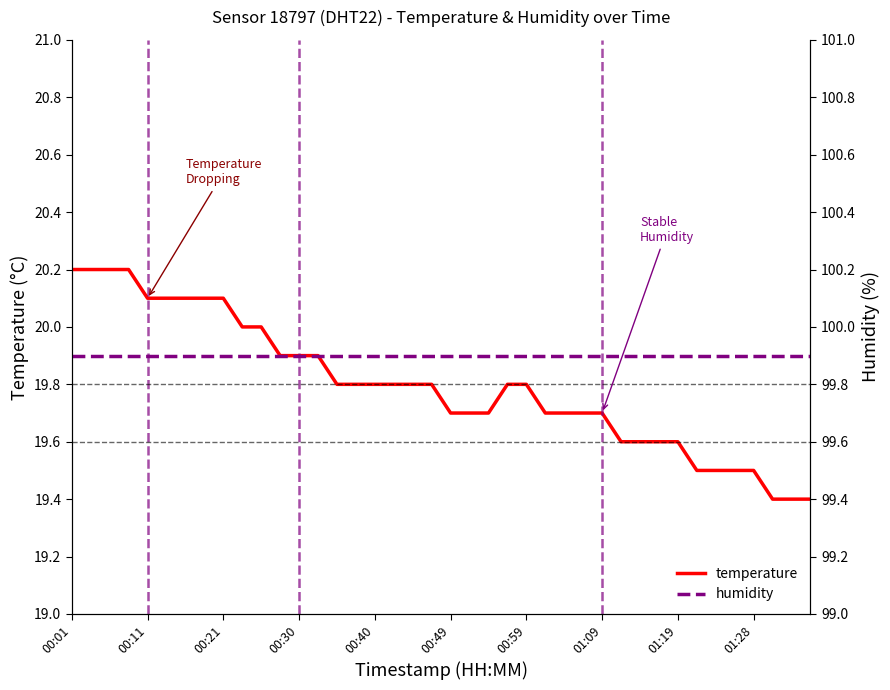

What is the maximum value shown in the chart?

99.9